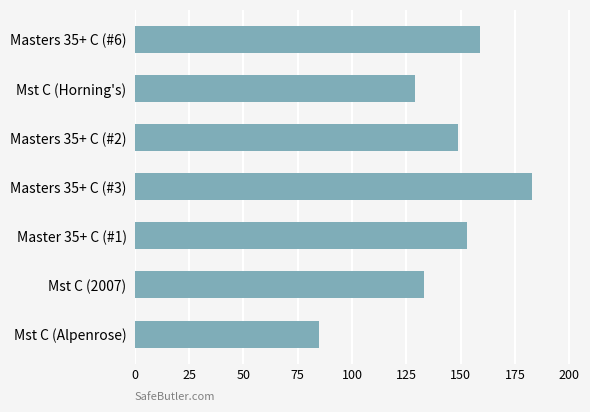

Is it true that the value at Masters 35+ C (#6) is 159?

True